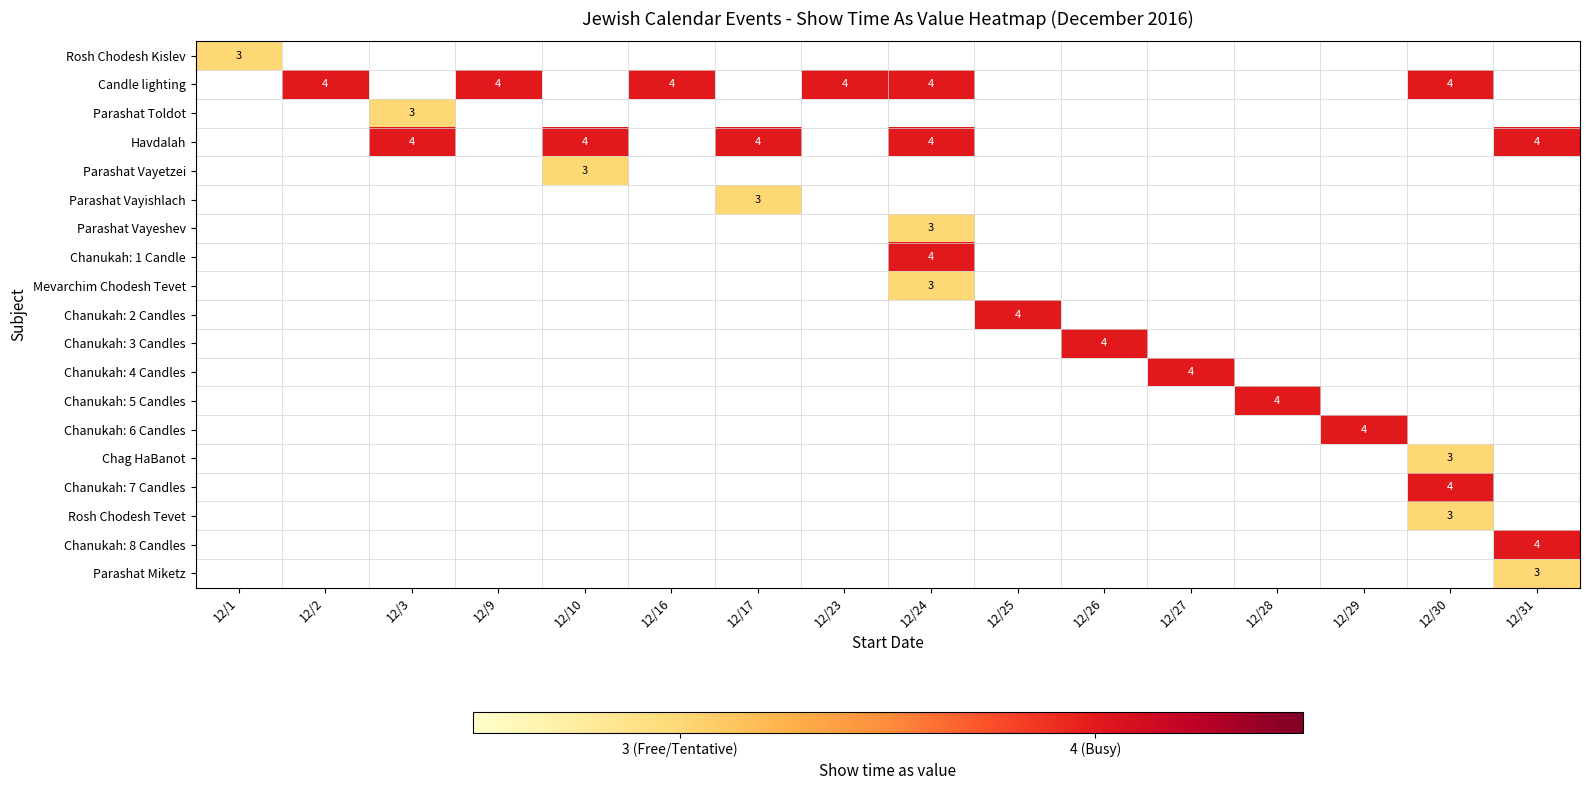

Is the value of Candle lighting at 12/9 greater than the value of Parashat Vayetzei at 12/10?

Yes